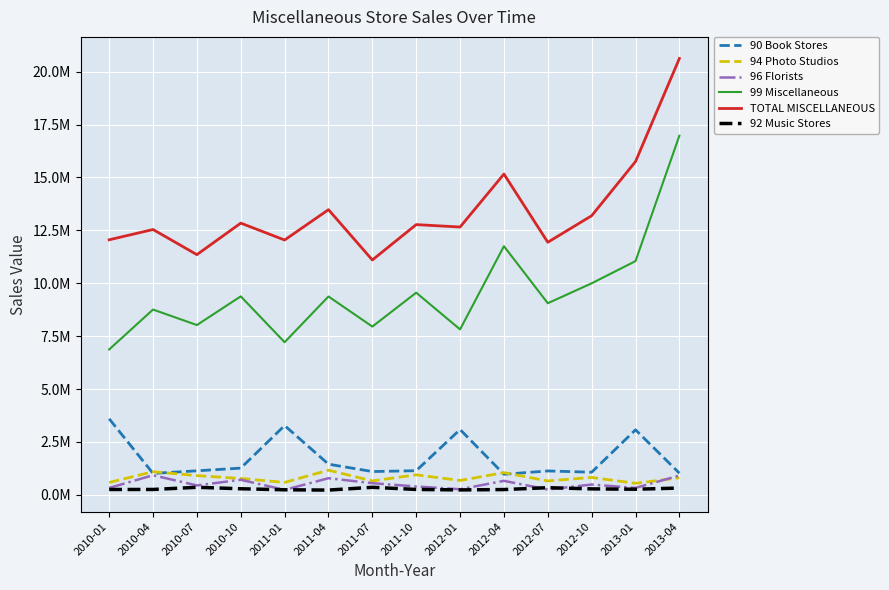

What is the label of the 2nd point from the right?

2013-01